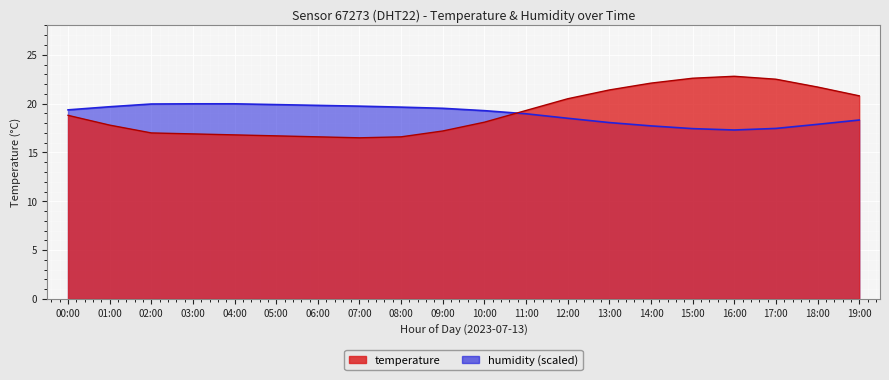

Which series has the widest spread of values?

temperature